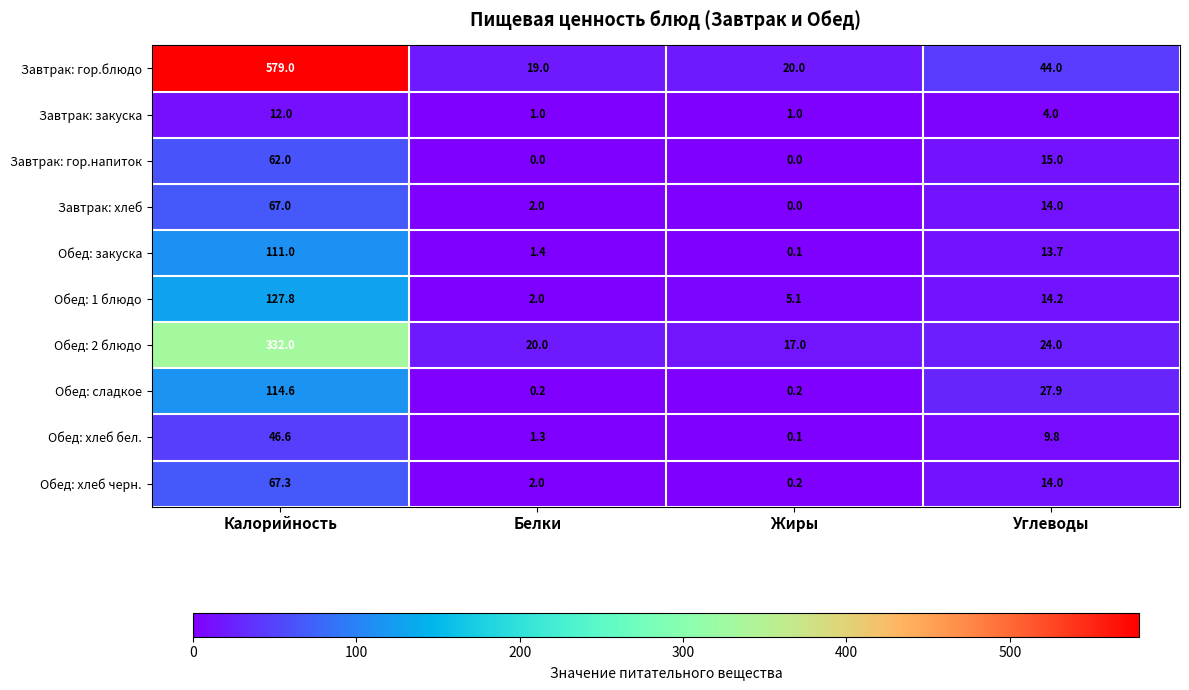

Which series has the largest total across all categories?

Завтрак: гор.блюдо